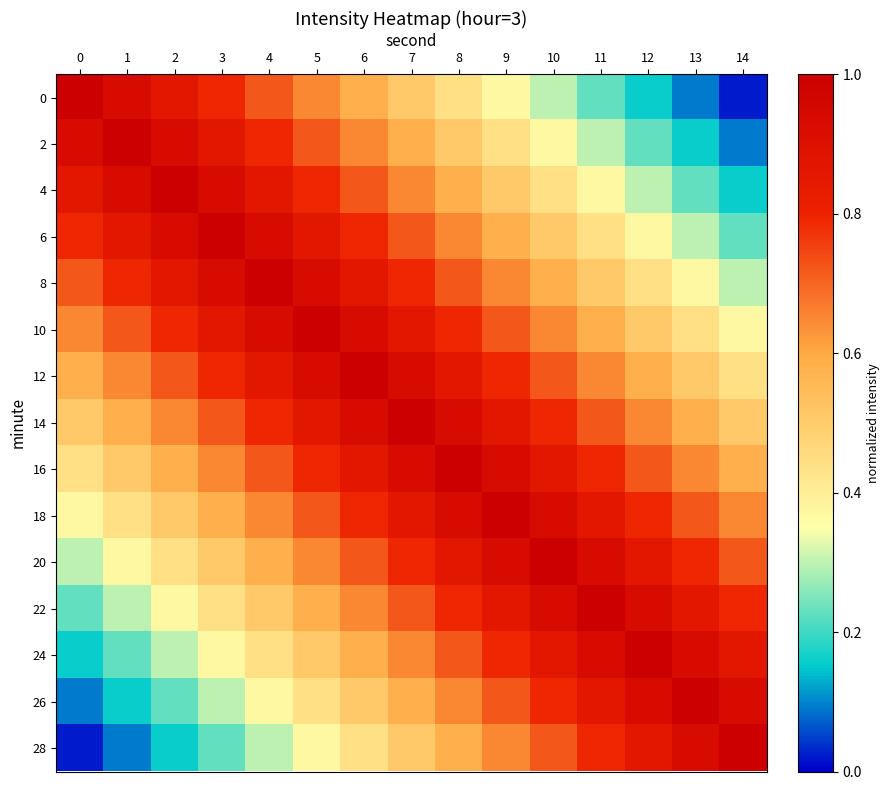

List the series in order of their peak value, highest first.

0, 2, 4, 6, 8, 10, 12, 14, 16, 18, 20, 22, 24, 26, 28